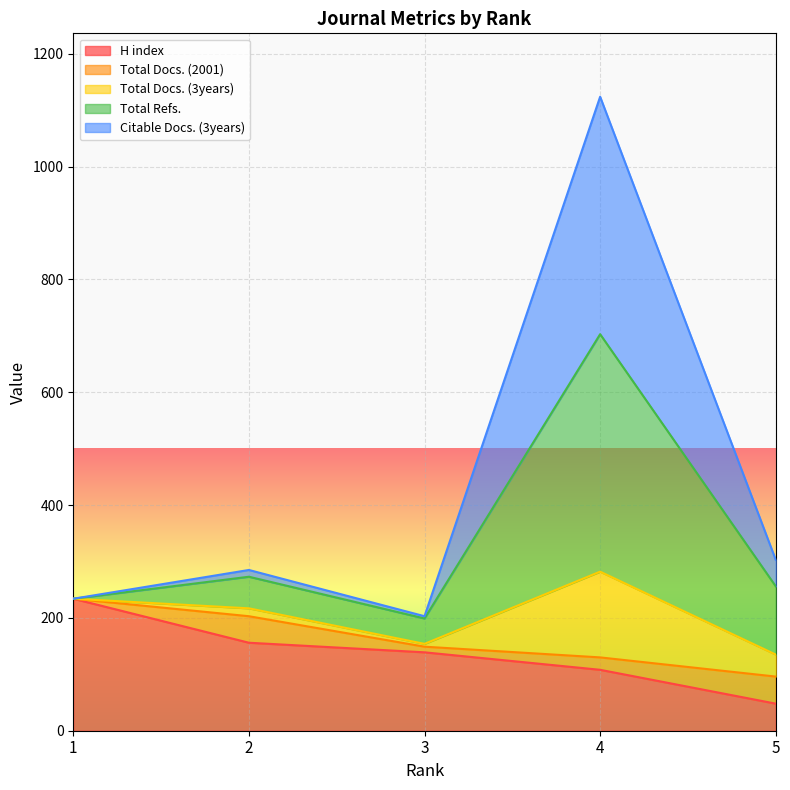

What is the lowest value of the H index series?

48